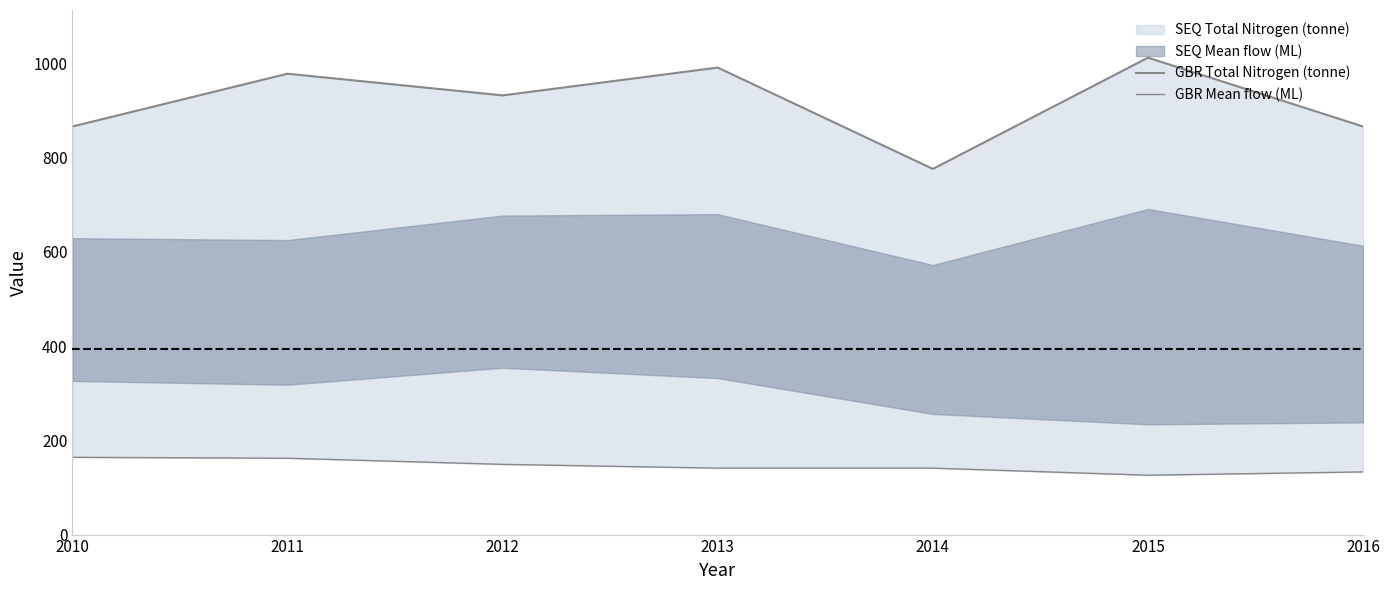

Which series has the widest spread of values?

GBR Total Nitrogen (tonne)